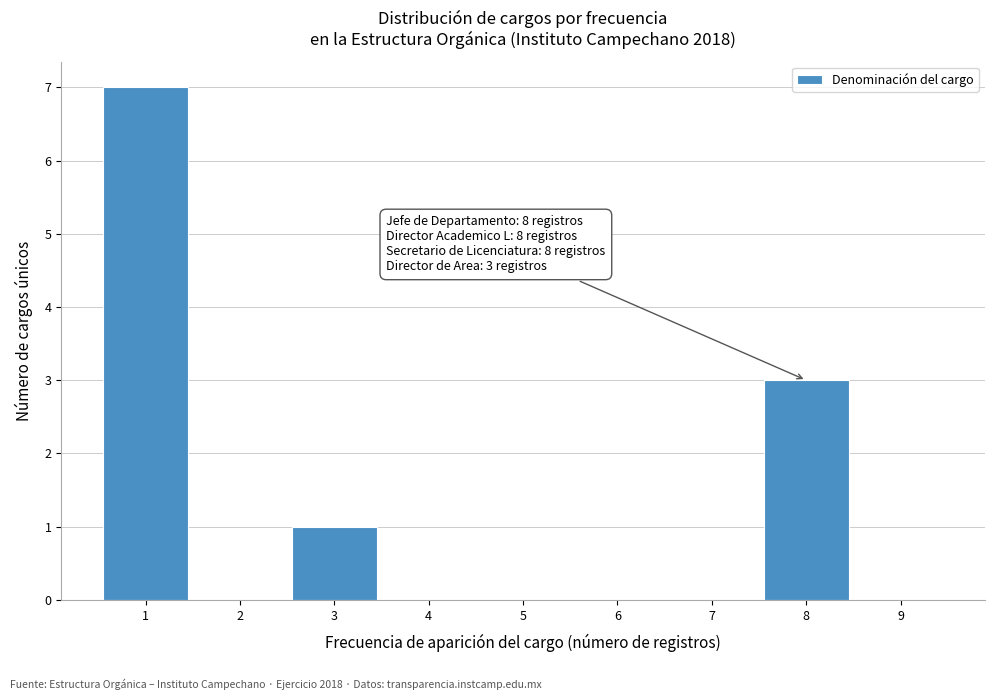

Over which range of the x-axis is the bar tallest?

0.5 to 1.5